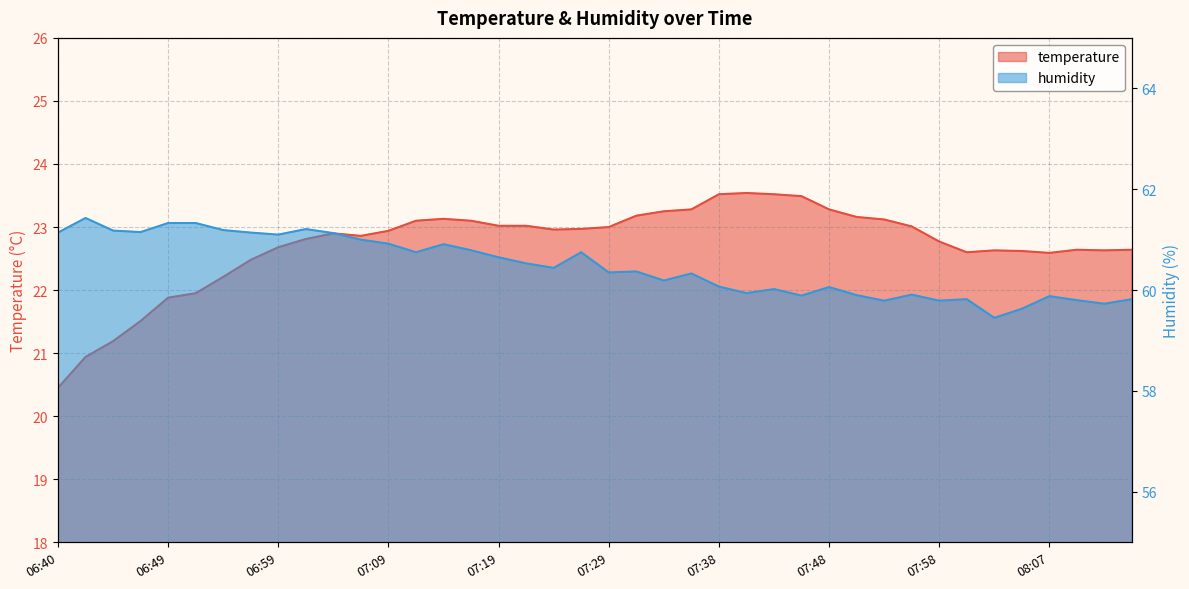

At which category is the sum across all series the highest?

07:14